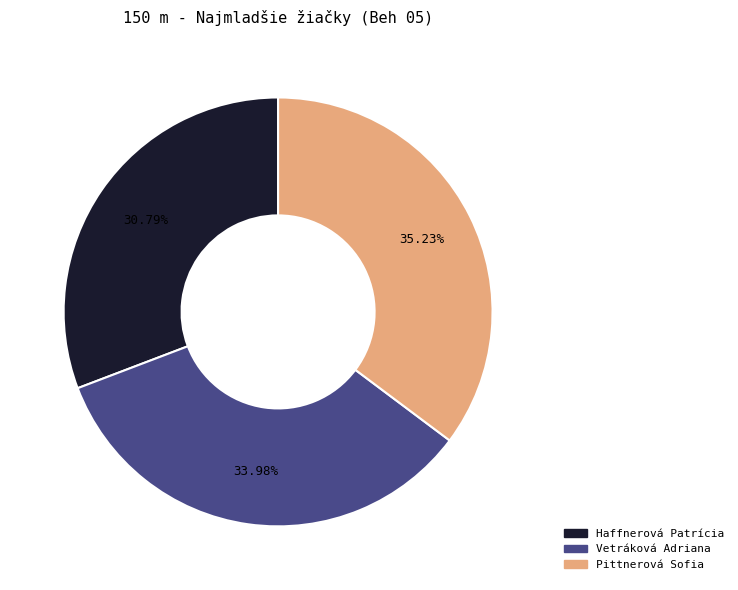

Which slice is the smallest?

Haffnerová Patrícia